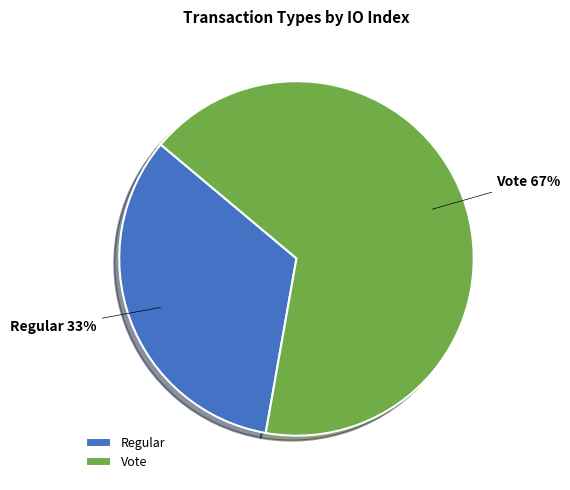

To the nearest percent, what percentage of the pie is Vote?

67%